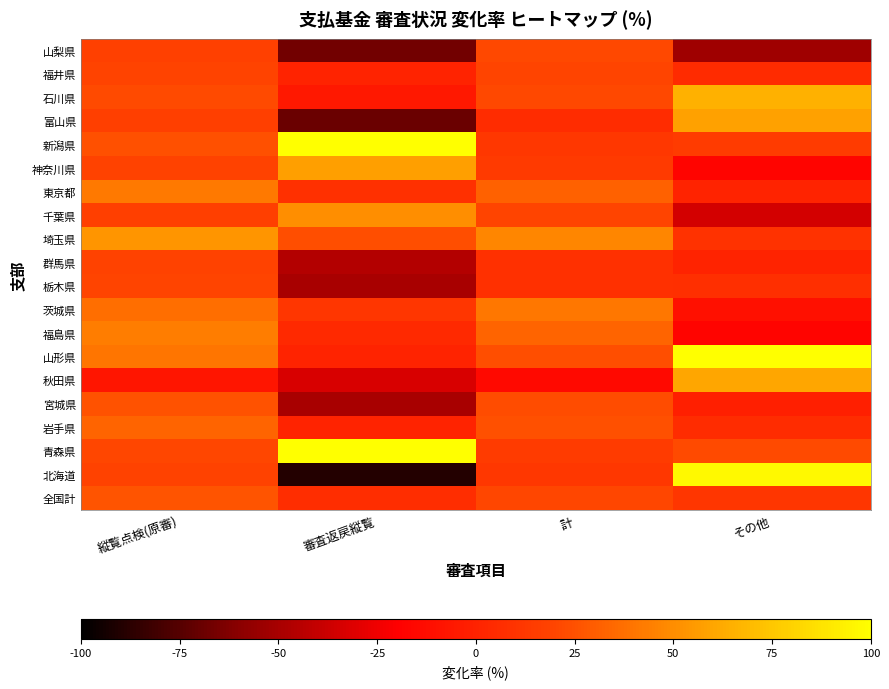

How many series are shown in this chart?

20